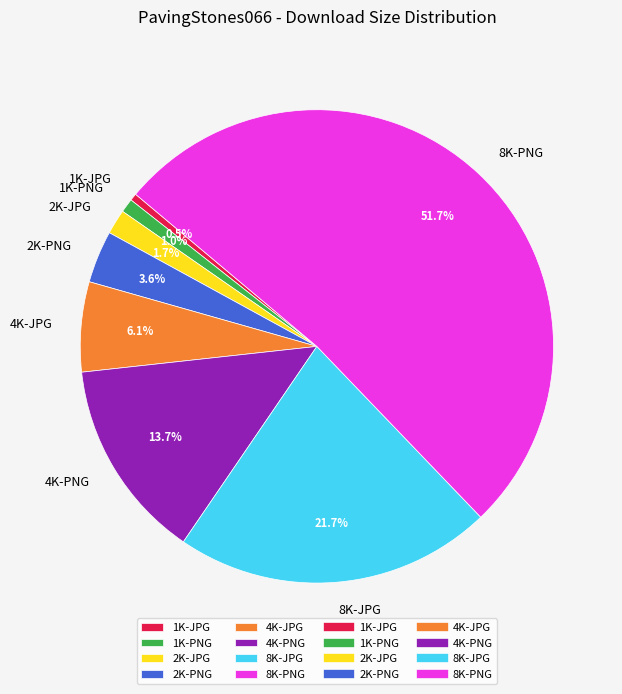

Is it true that 4K-JPG is 1% of the pie?

False